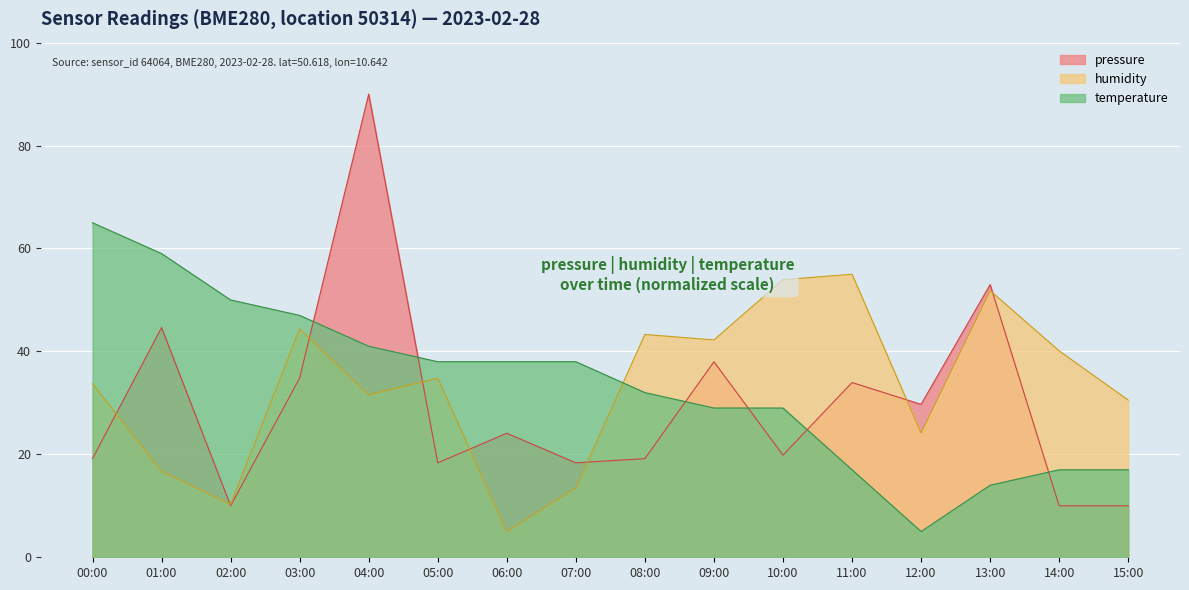

Reading right to left, transcribe all the data shown in this chart.

pressure: 10.0	10.0	53.0	29.7	34.0	19.9	38.0	19.2	18.3	24.1	18.3	90.0	34.8	10.0	44.6	19.2
temperature: 17.0	17.0	14.0	5.0	17.0	29.0	29.0	32.0	38.0	38.0	38.0	41.0	47.0	50.0	59.0	65.0
humidity: 30.5	40.1	51.8	24.1	55.0	53.9	42.2	43.3	13.5	5.0	34.8	31.6	44.4	10.3	16.7	33.7